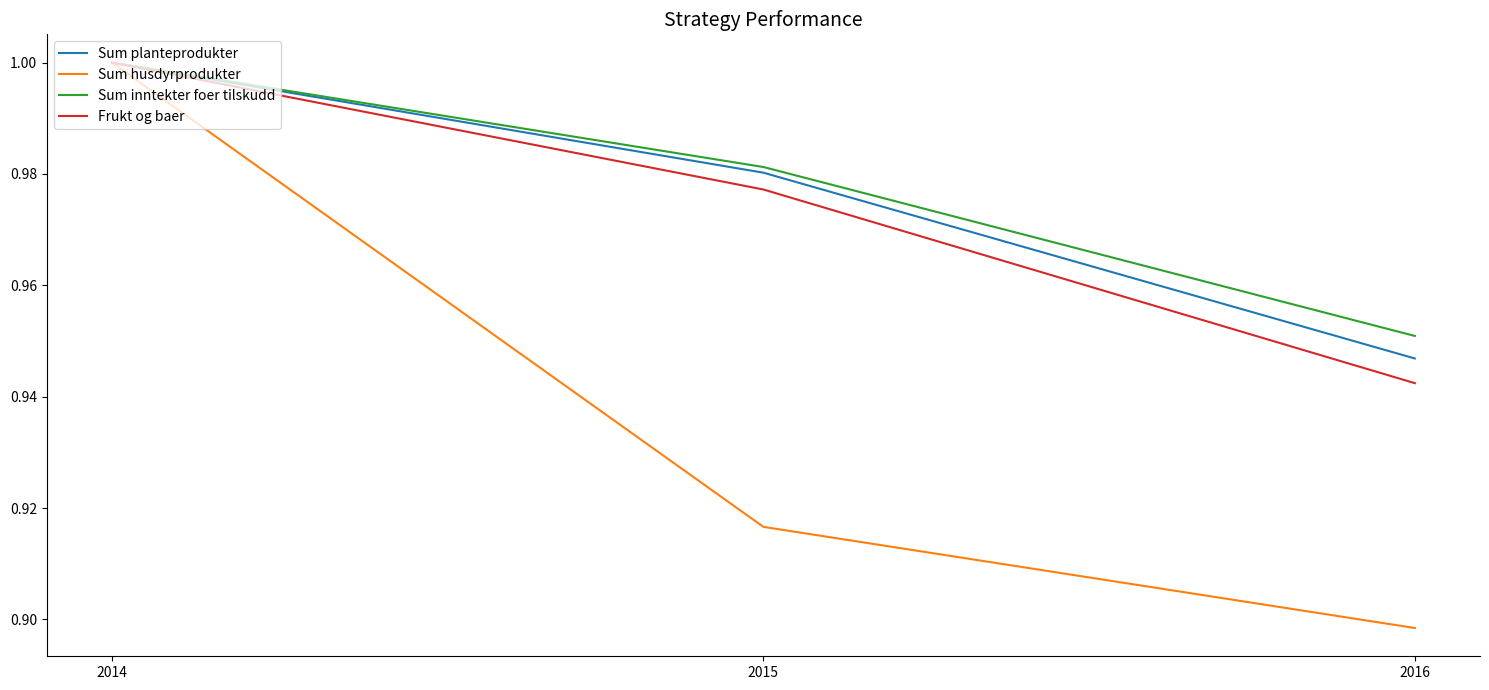

Is it true that Sum inntekter foer tilskudd equals 0.2 at 2015?

False